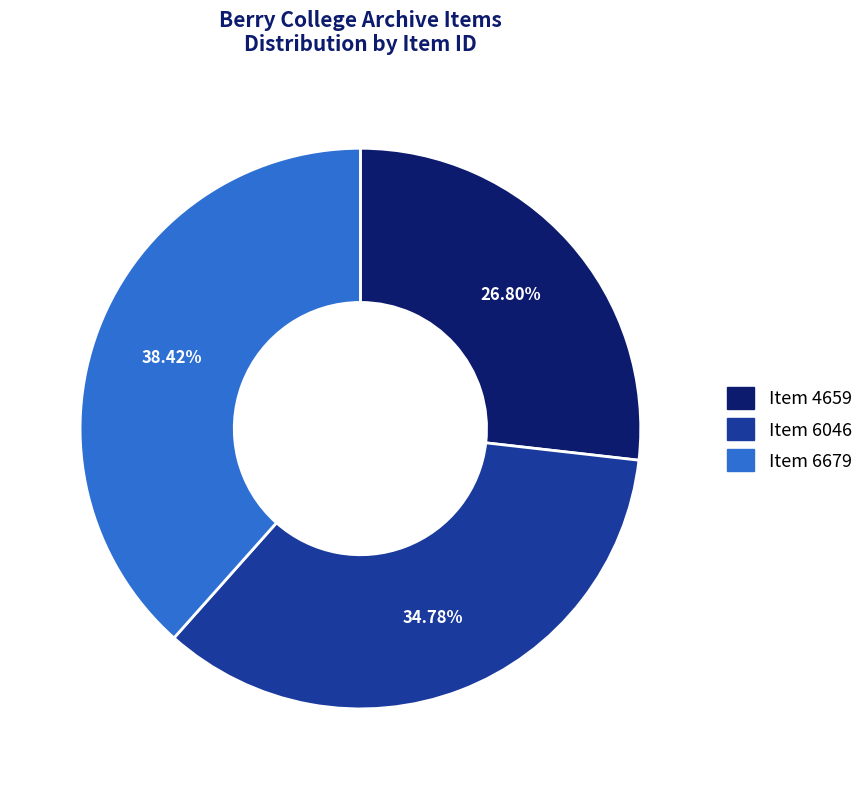

To the nearest percent, what portion does Item 4659 represent?

27%